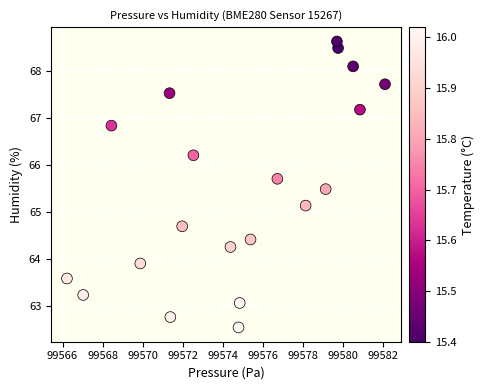

What is the range of Y values (max minus min)?

6.1